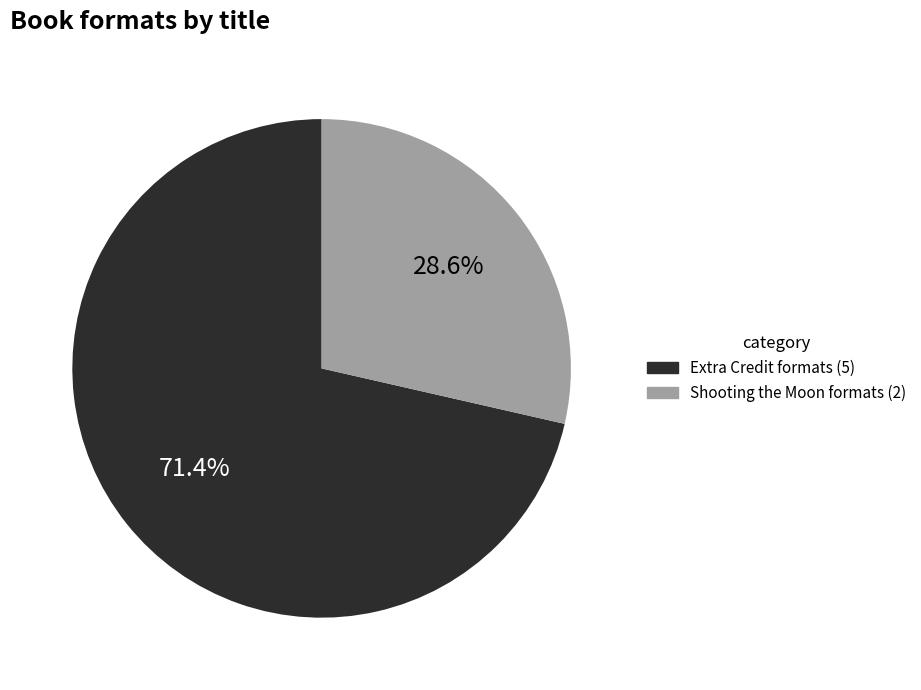

Rank the categories by value from lowest to highest.

Shooting the Moon formats (2), Extra Credit formats (5)